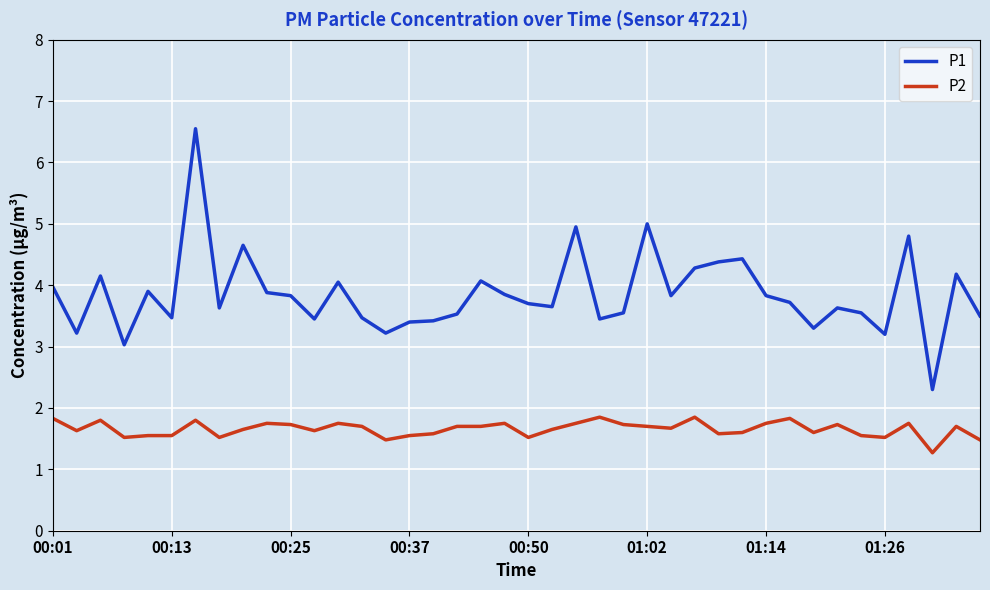

Which series has the largest range (max minus min)?

P1